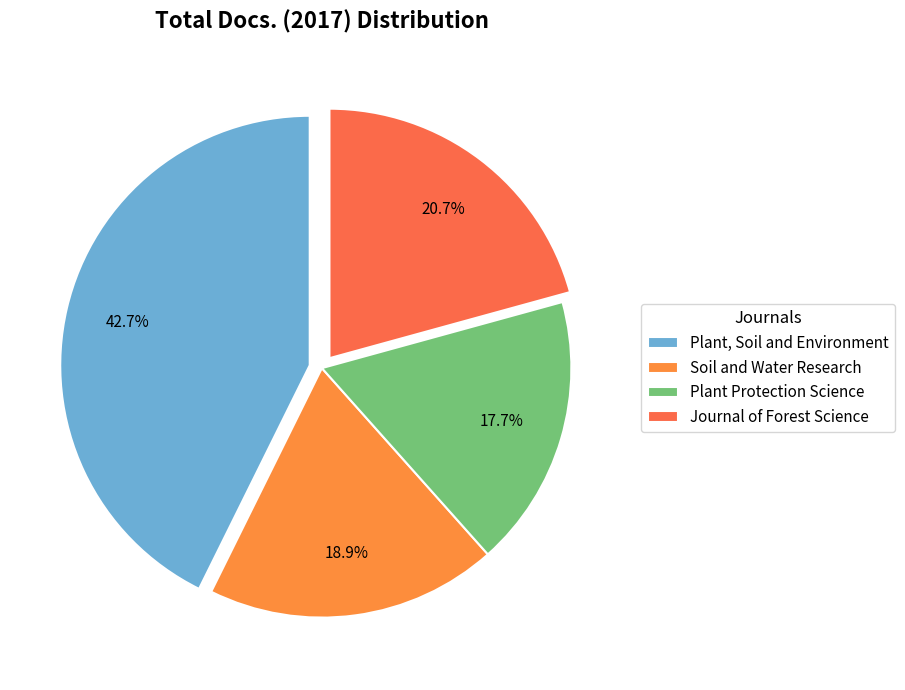

True or false: Journal of Forest Science accounts for 7% of the total.

False